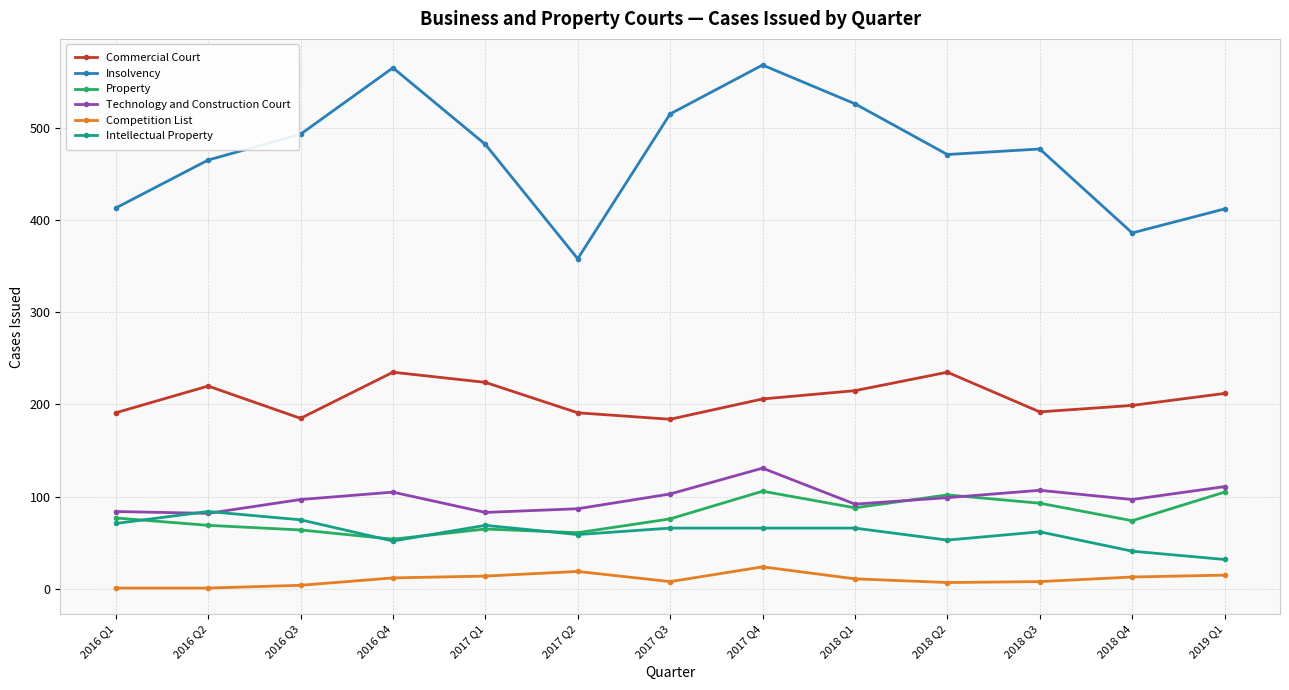

True or false: Property has more than 1 points higher than both neighbors.

True